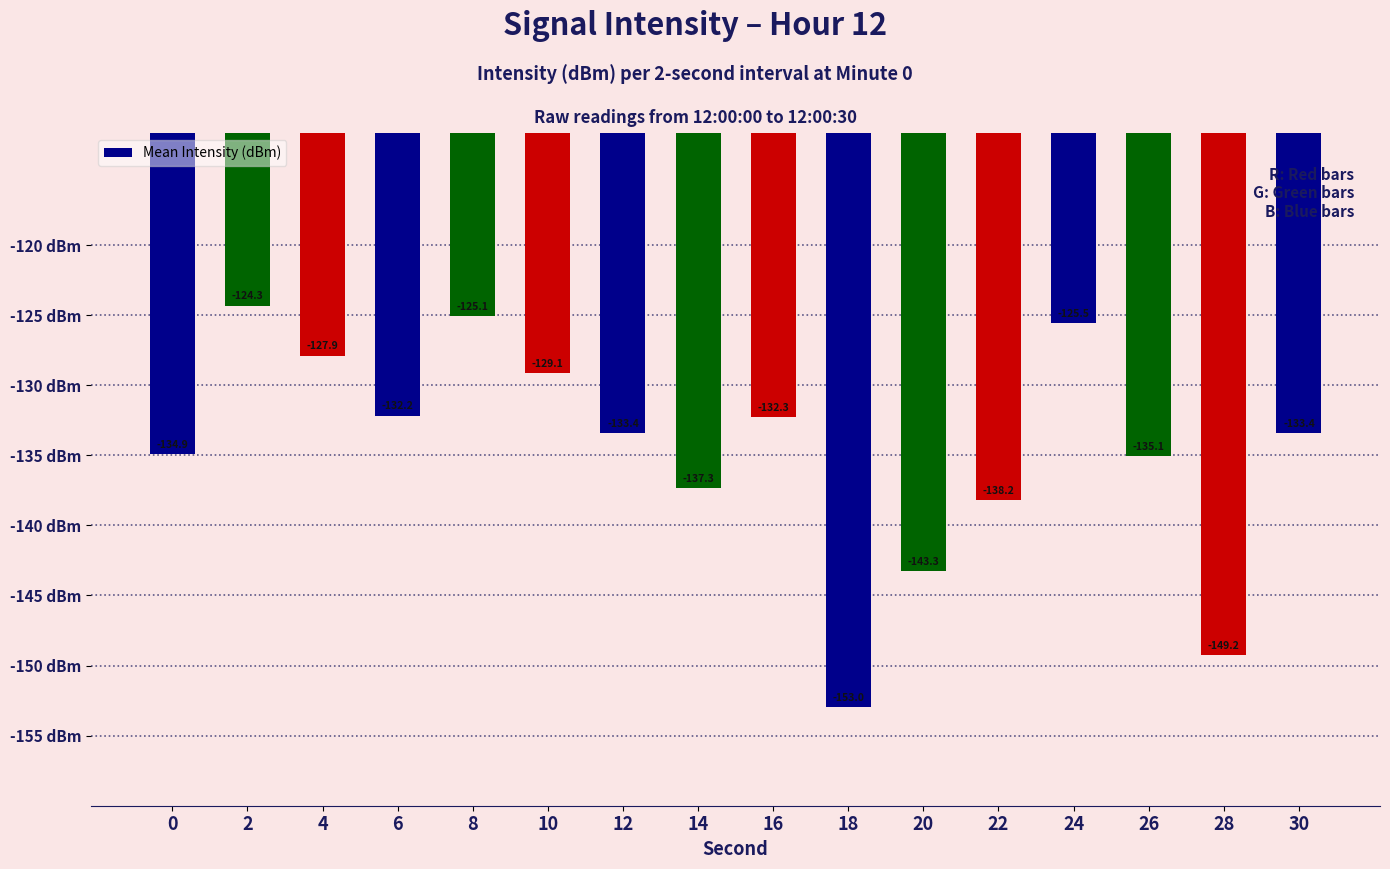

What is the minimum value shown in the chart?

-153.0